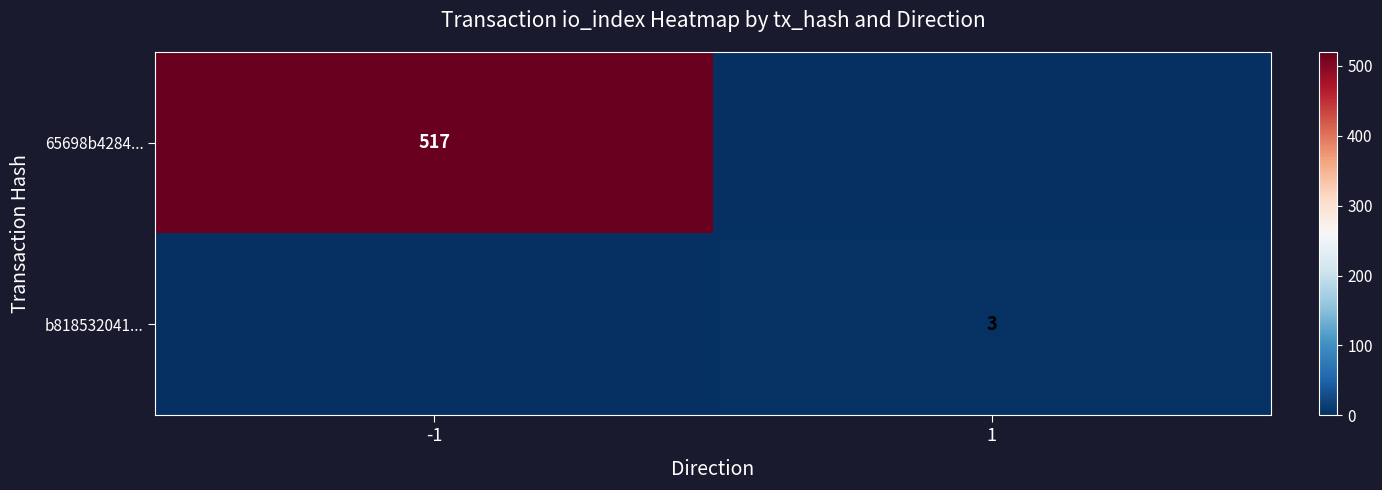

True or false: b818532041... has a value of 2 at 1.

False